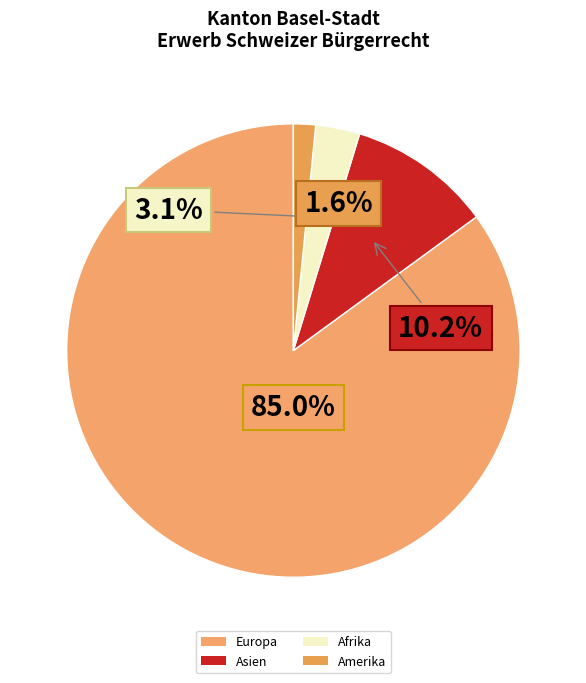

Is there any slice that represents more than half of the pie?

Yes